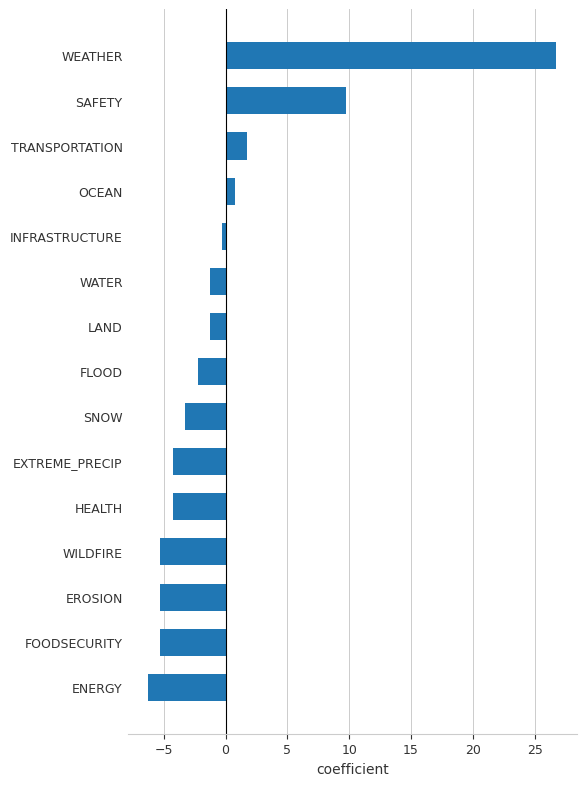

The value at WEATHER is 35.3. True or false?

False